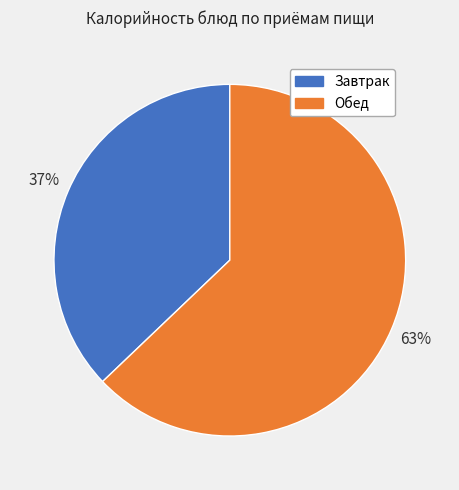

Count the number of slices in the pie.

2